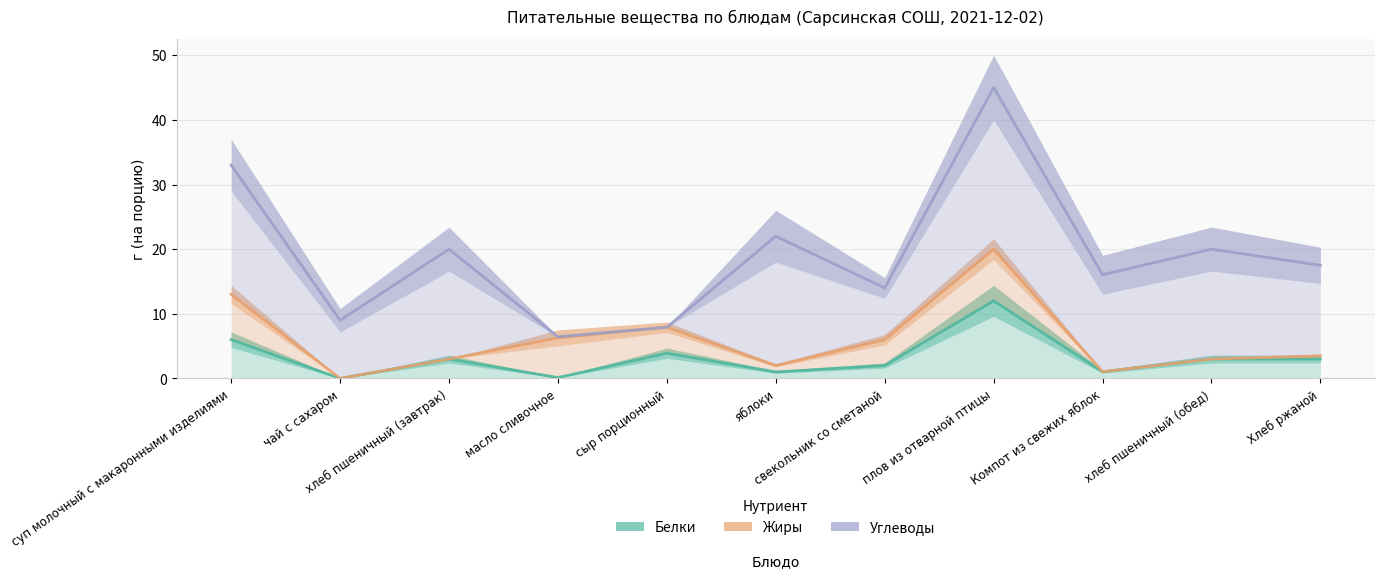

Which series has the largest range (max minus min)?

Углеводы